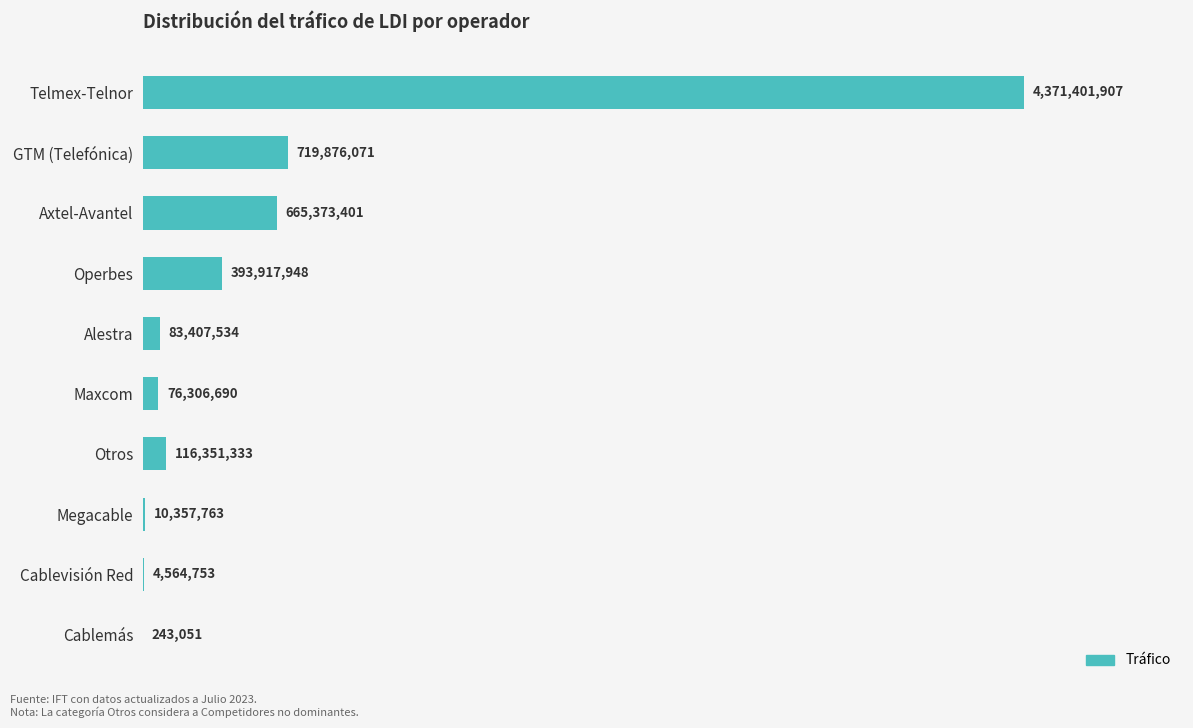

List the labels in order of value, largest first.

Telmex-Telnor, GTM (Telefónica), Axtel-Avantel, Operbes, Otros, Alestra, Maxcom, Megacable, Cablevisión Red, Cablemás